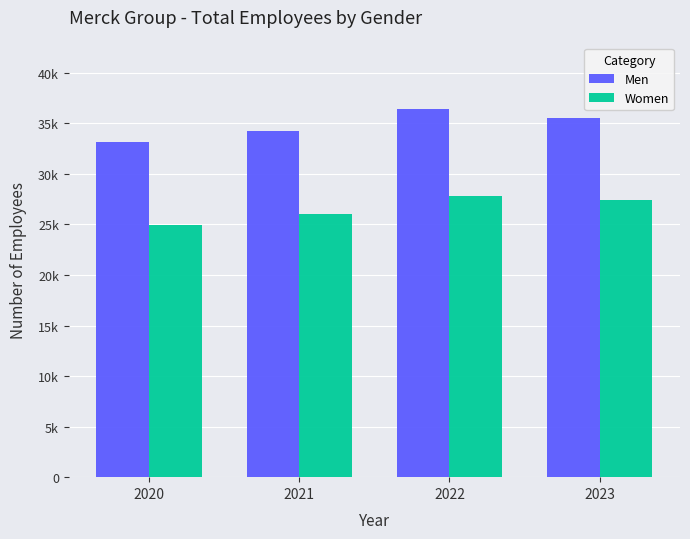

What is the value of the Women bar at the 4th from the left?

27409